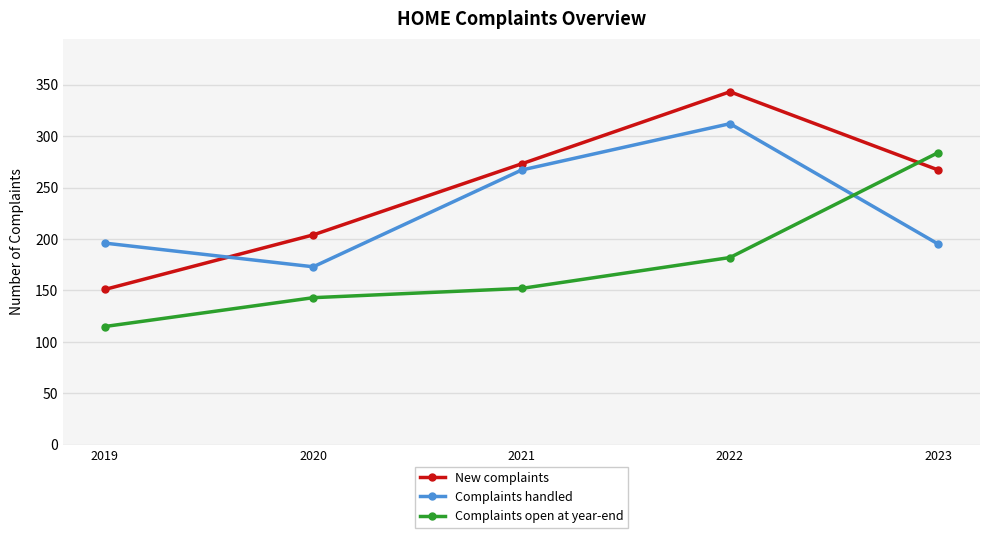

How many lines are shown in the chart?

3